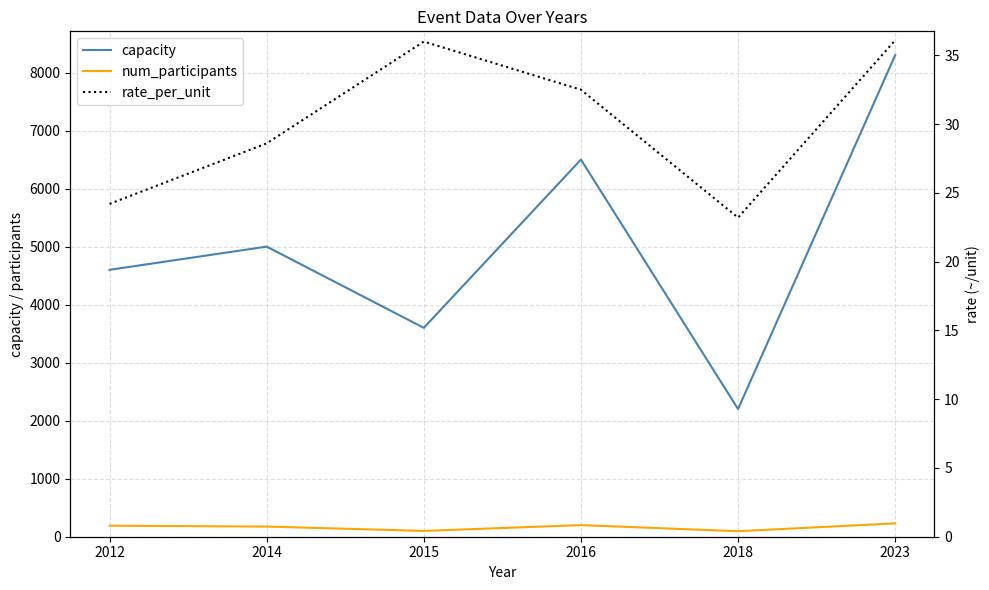

Reading right to left, list all the values displayed in this chart.

capacity: 8300.0	2200.0	6500.0	3600.0	5000.0	4600.0
num_participants: 230.0	95.0	200.0	100.0	175.0	190.0
rate_per_unit: 36.1	23.2	32.5	36.0	28.6	24.2